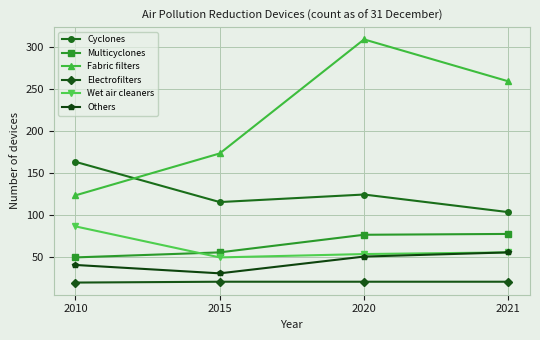

What is the greatest value displayed?

309